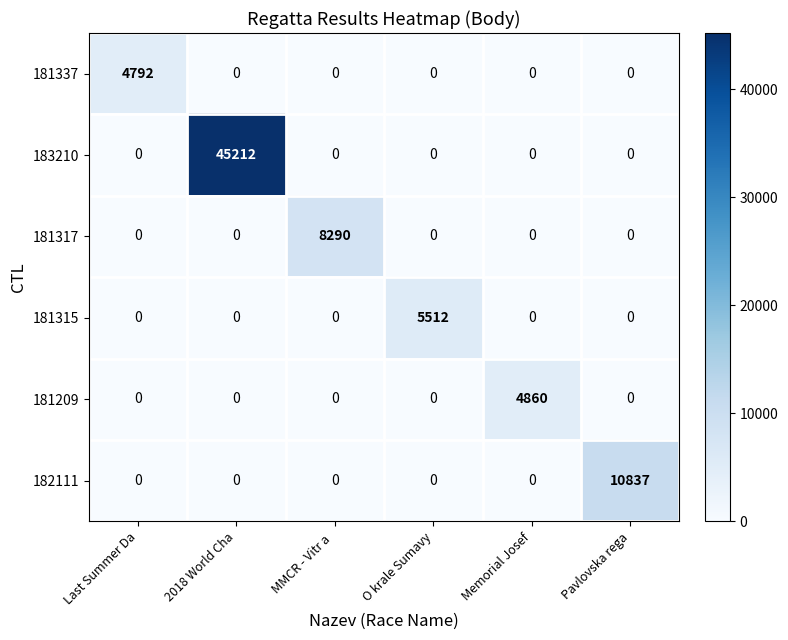

How many data points in 181317 are above 0?

1